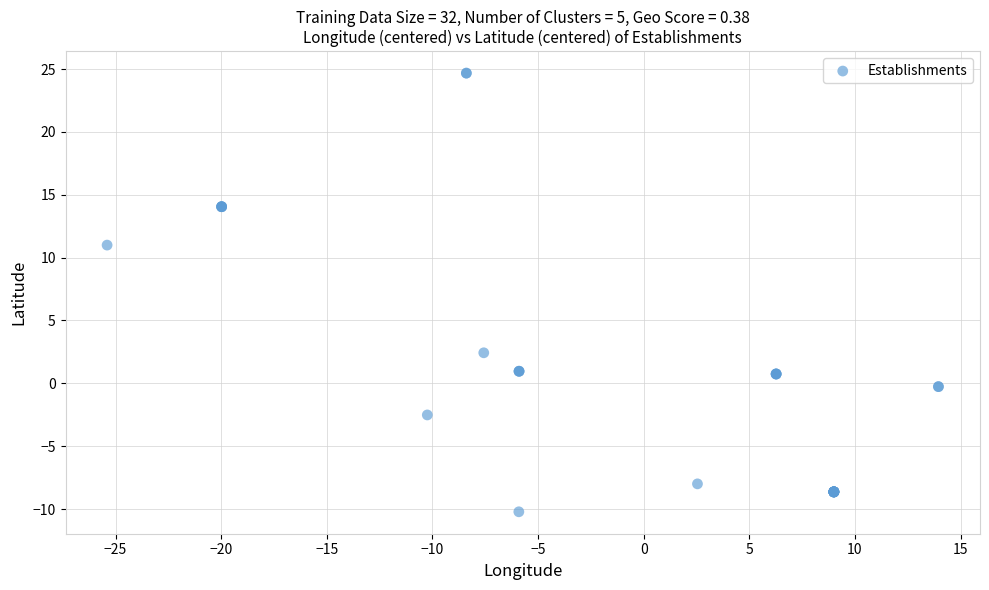

What Y value in the scatter plot is closest to 7?

11.0